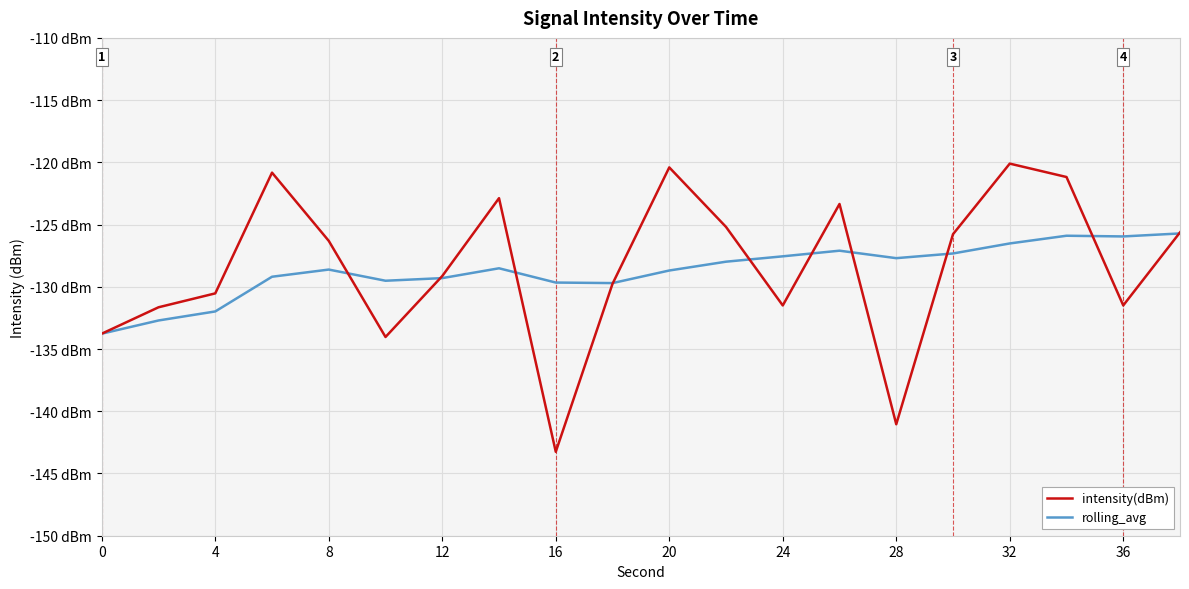

What is the smallest value displayed?

-143.3